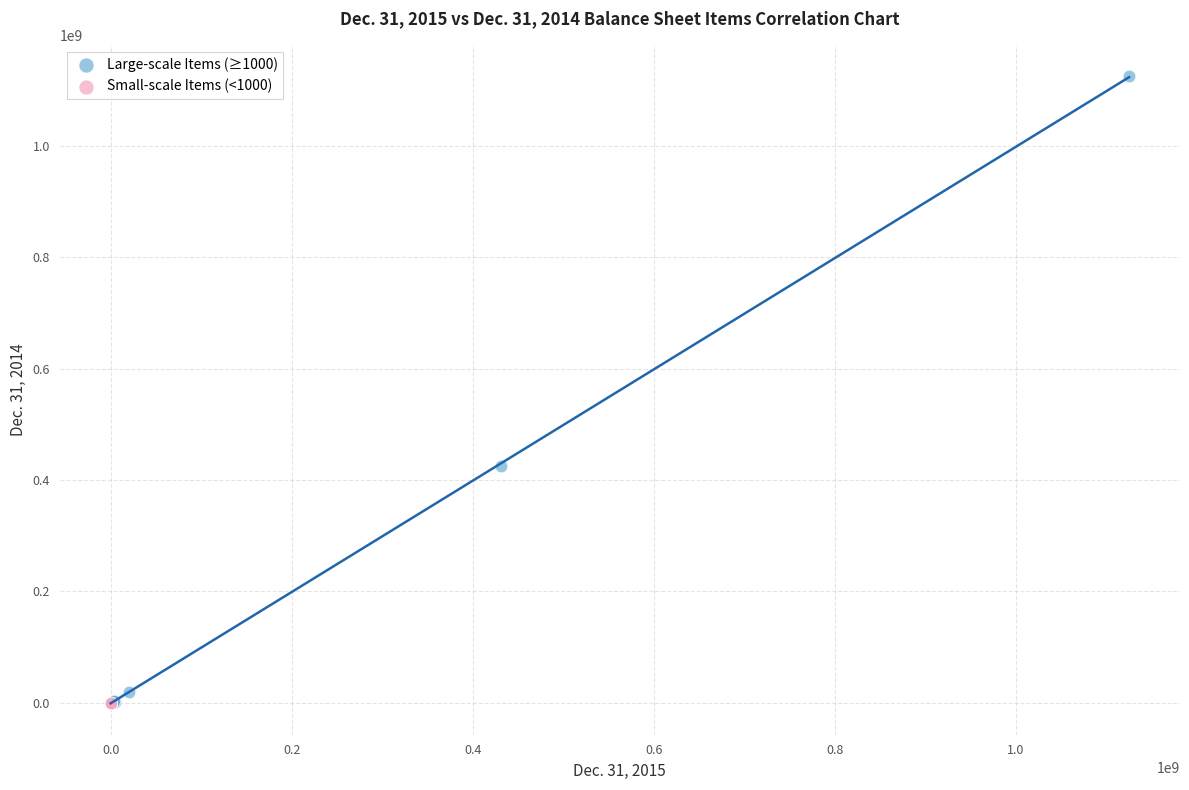

Which series contains the highest Y value?

Large-scale Items (≥1000)